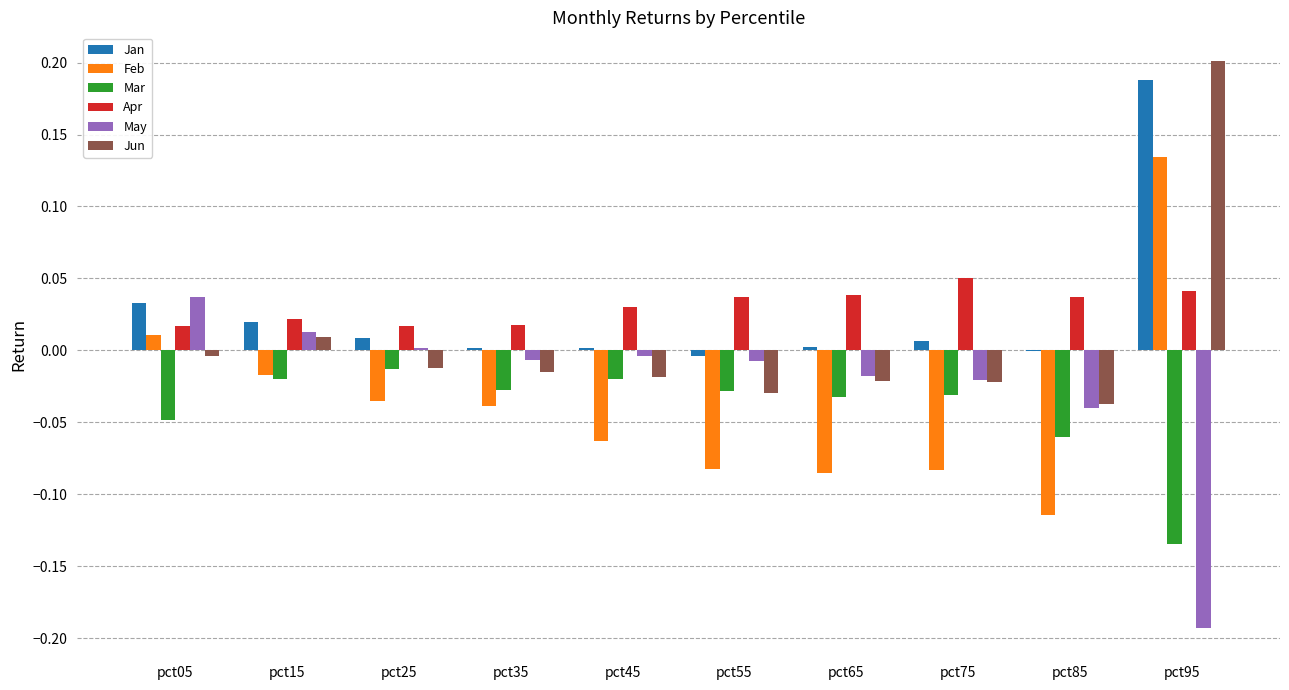

Where does the Jun series first go above 0?

pct15